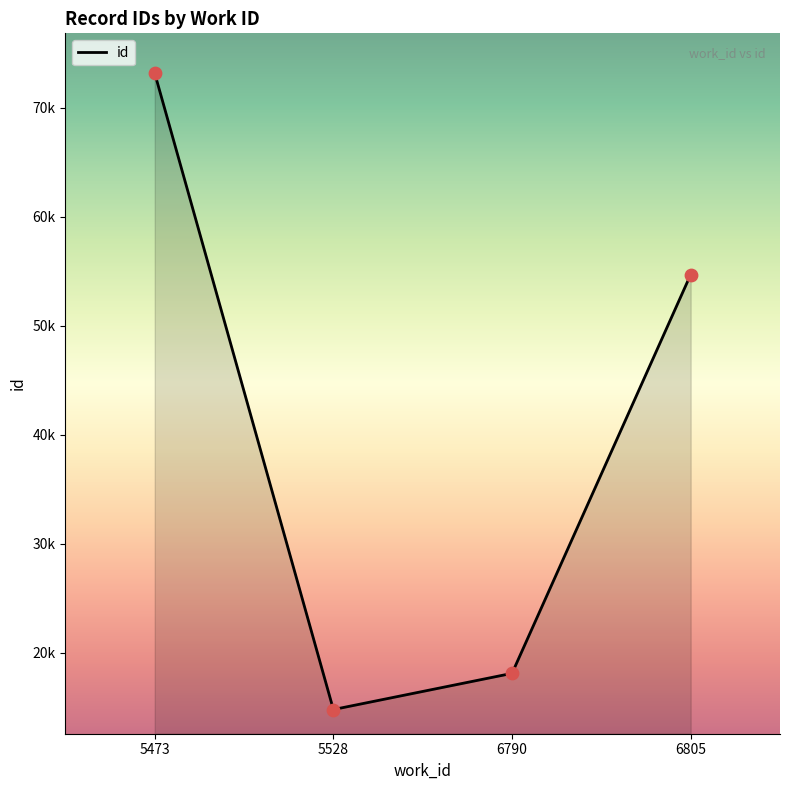

What is the change in value from 5473 to 5528?

-58383